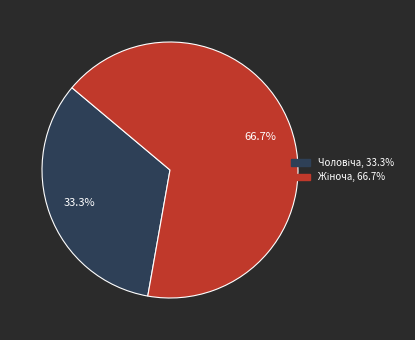

Count the number of slices in the pie.

2